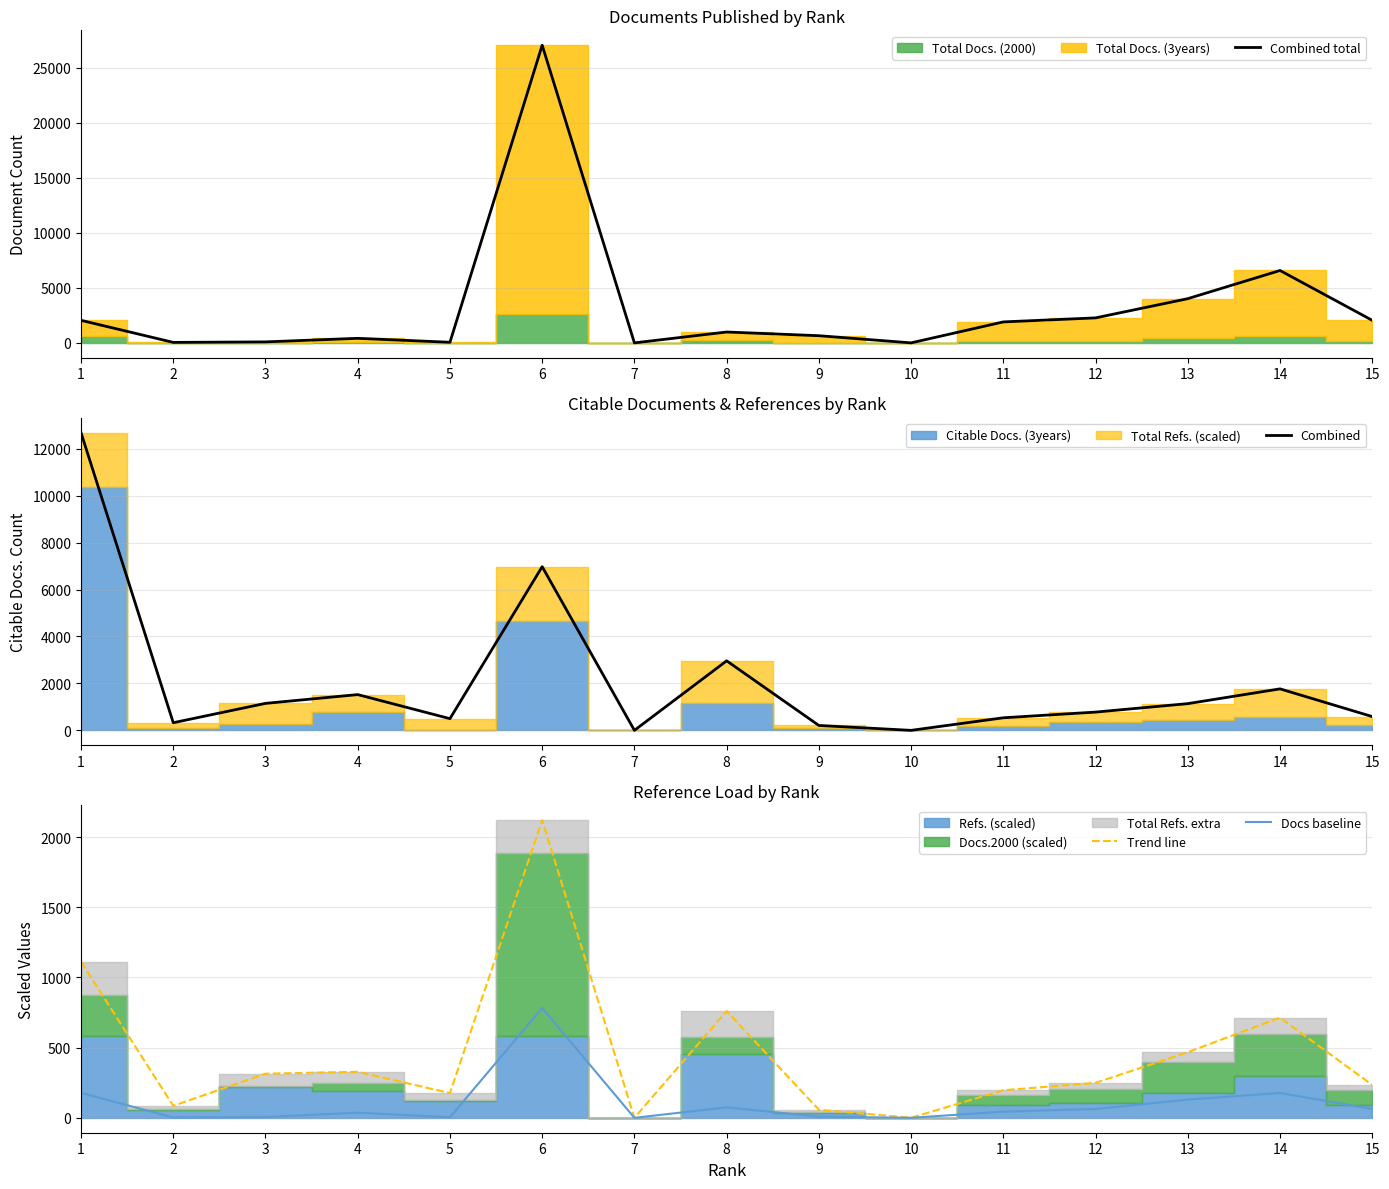

Which series has the largest total across all categories?

Combined total